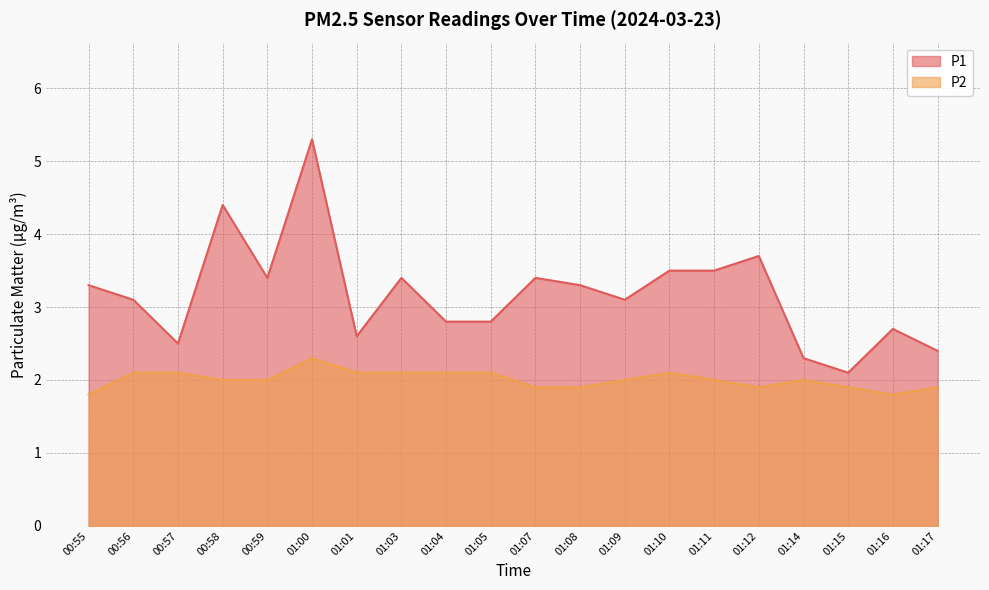

What is the minimum value for P2?

1.8